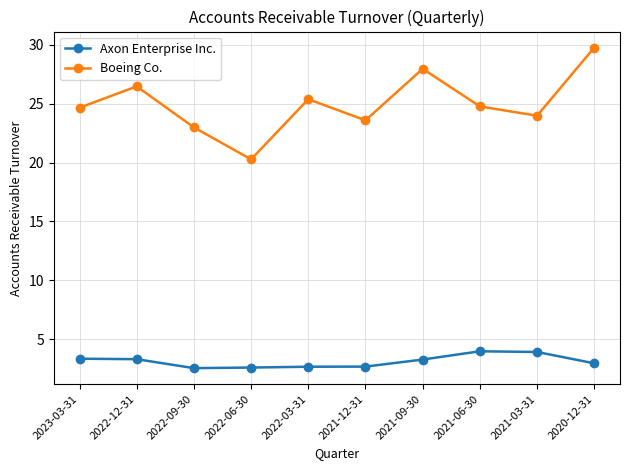

Rank the series by their maximum value, from lowest to highest.

Axon Enterprise Inc., Boeing Co.